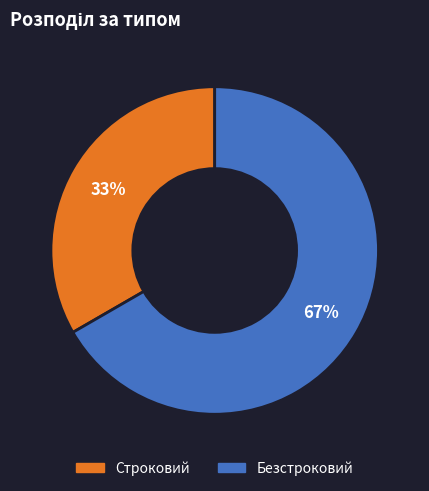

Combined, do Строковий and Безстроковий account for over 50%?

Yes